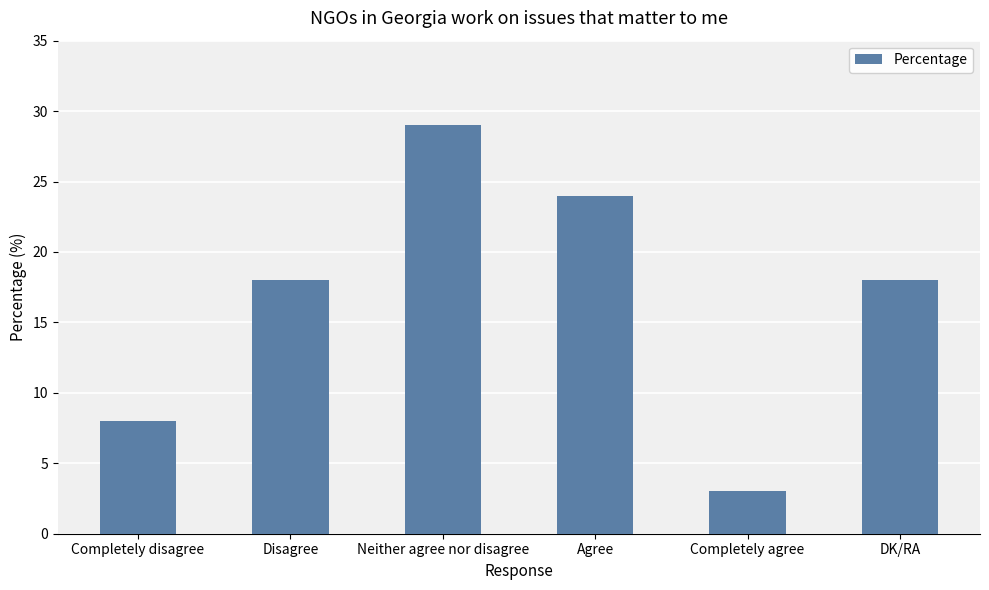

Does the chart contain stacked bars?

No